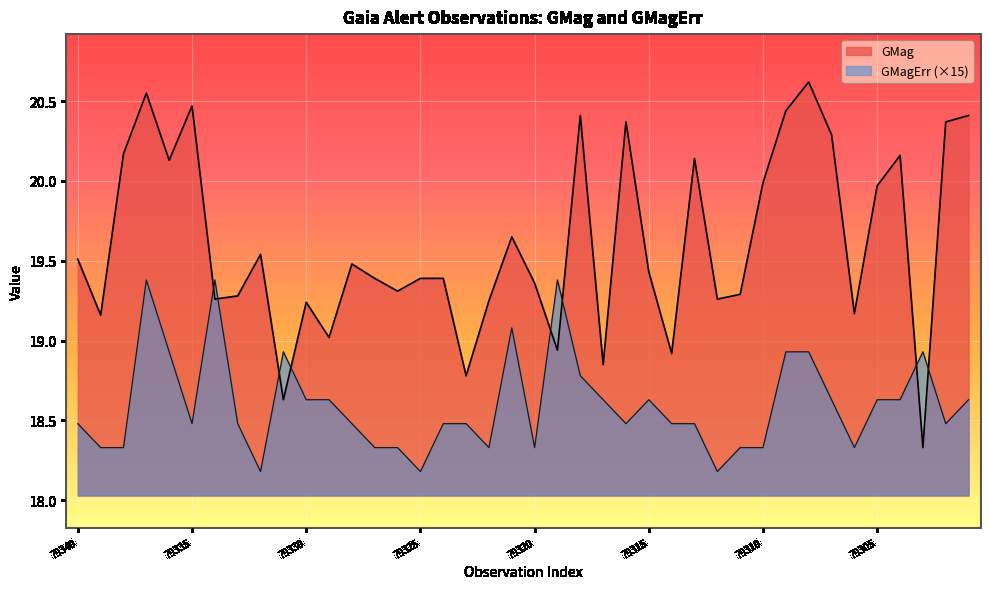

How many series are shown in this chart?

2